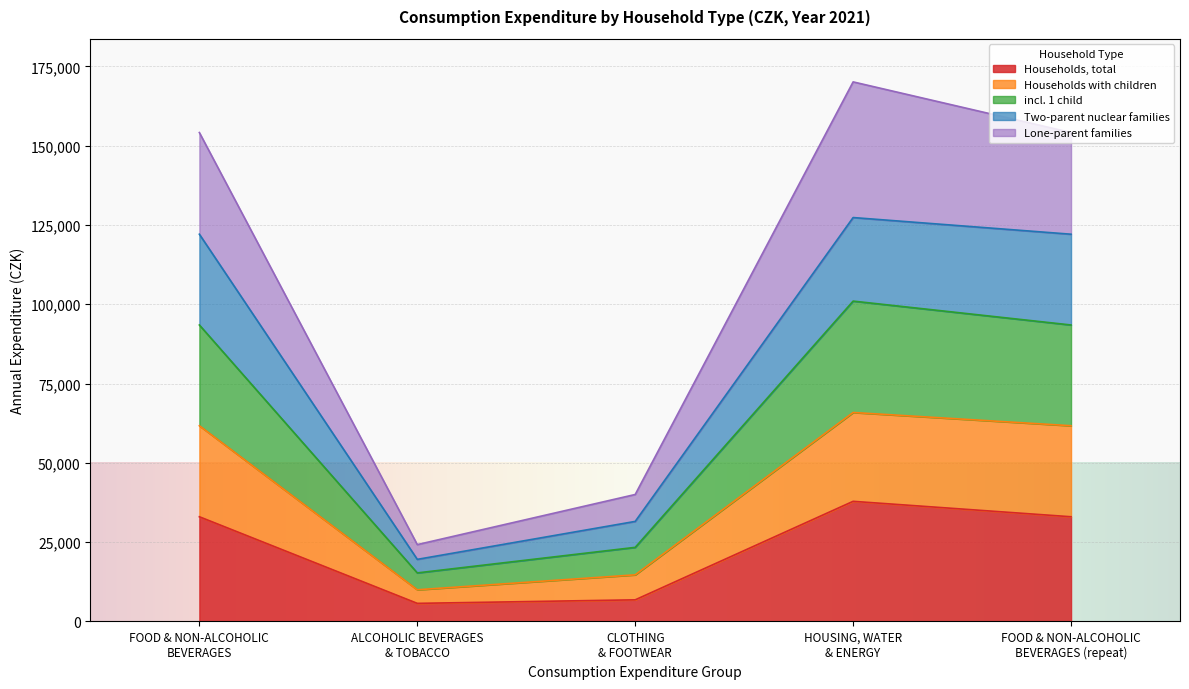

What is the maximum value for Households, total?

37855